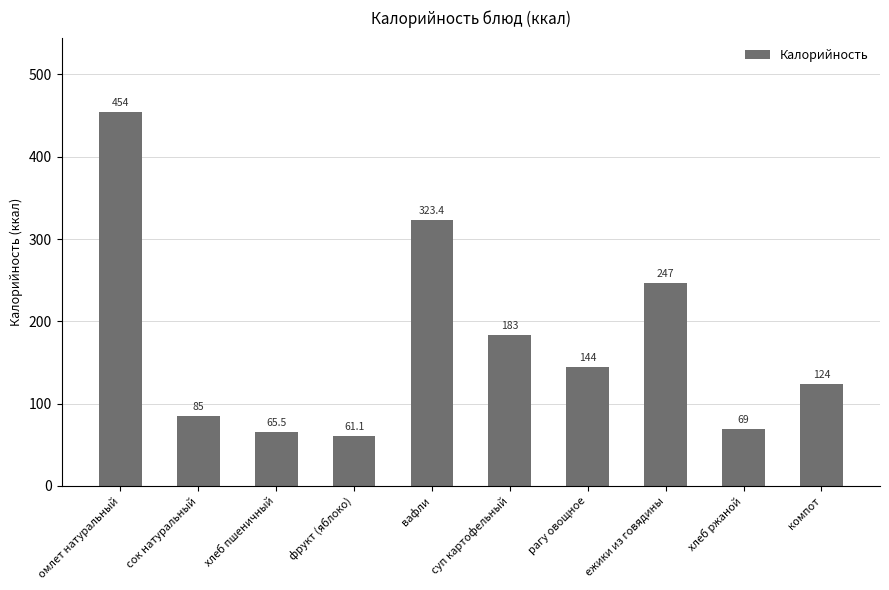

Reading right to left, list all the values displayed in this chart.

компот=124.0	хлеб ржаной=69.0	ежики из говядины=247.0	рагу овощное=144.0	суп картофельный=183.0	вафли=323.4	фрукт (яблоко)=61.1	хлеб пшеничный=65.5	сок натуральный=85.0	омлет натуральный=454.0